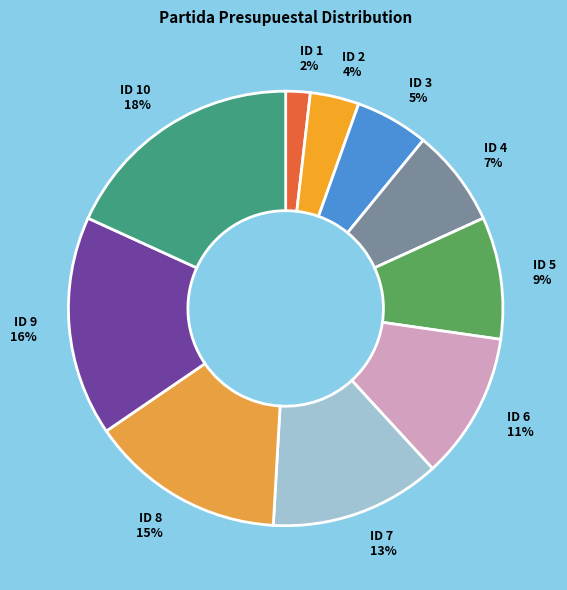

To the nearest percent, what is the average slice percentage?

10%